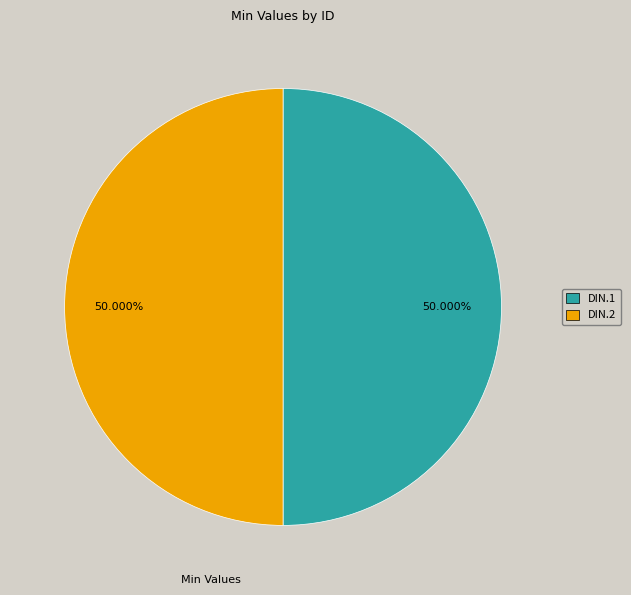

To the nearest percent, what portion does DIN.2 represent?

50%